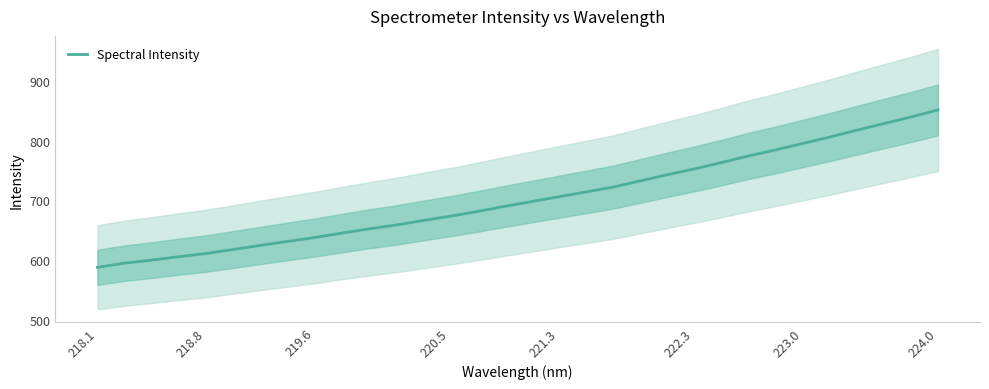

Which category has the highest value in the Spectral Intensity series?

224.0